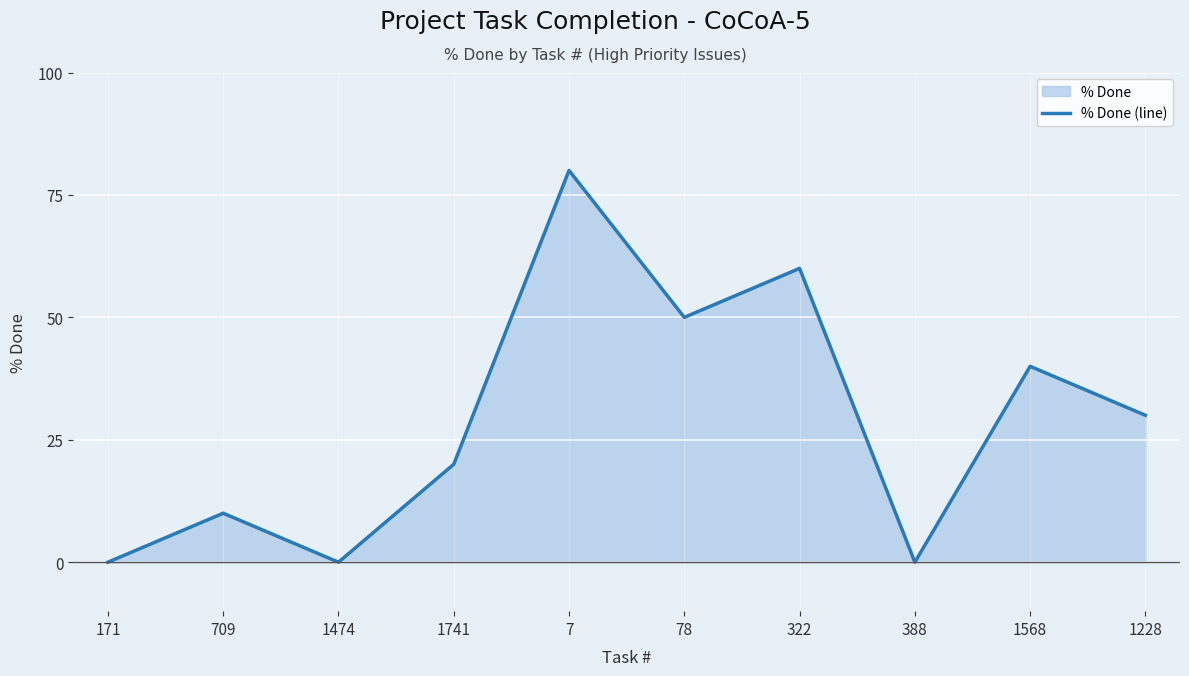

How many values are between 0 and 50?

8